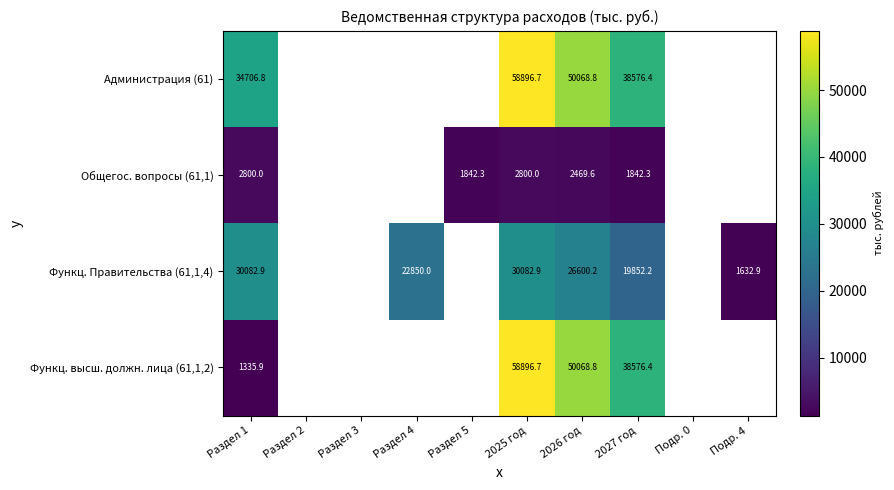

True or false: Функц. высш. должн. лица (61,1,2) has a value of 79701.9 at 2026 год.

False